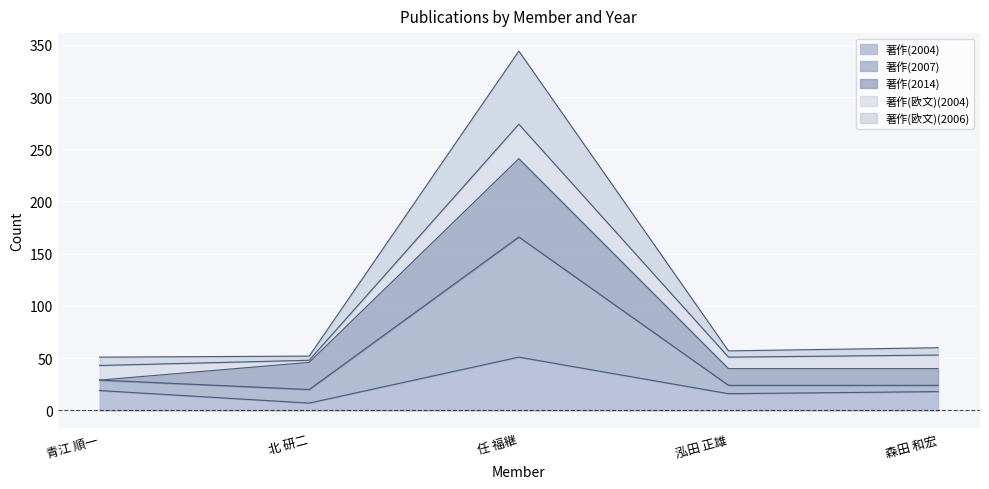

What is the maximum value for 著作(2004)?

51